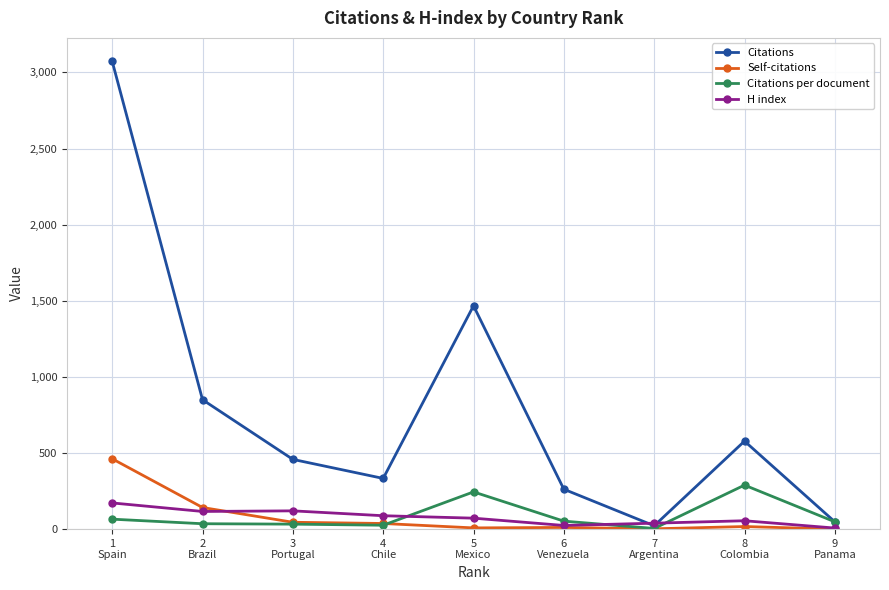

True or false: H index has more than 0 interior local peaks.

True